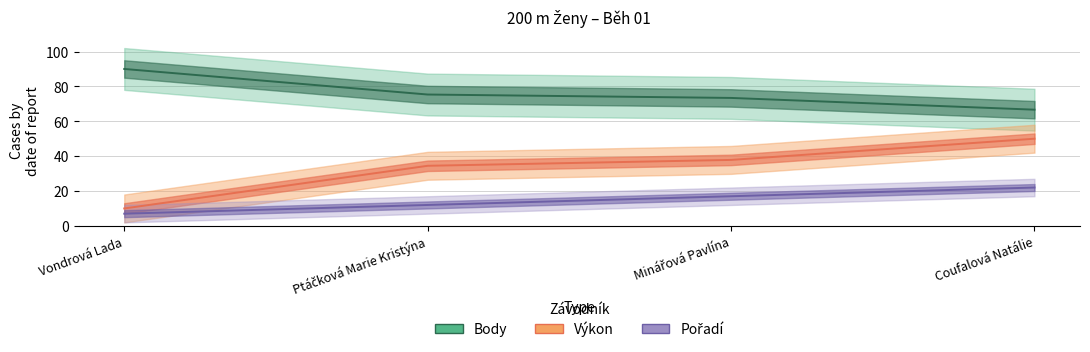

What position from the left is Minářová Pavlína?

3